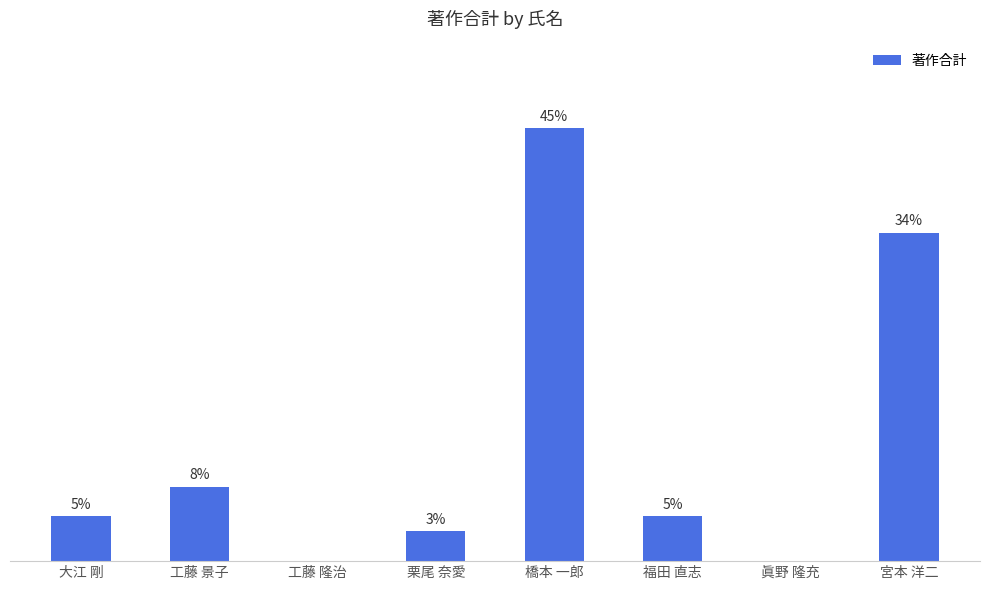

At which label is the value closest to 14?

宮本 洋二